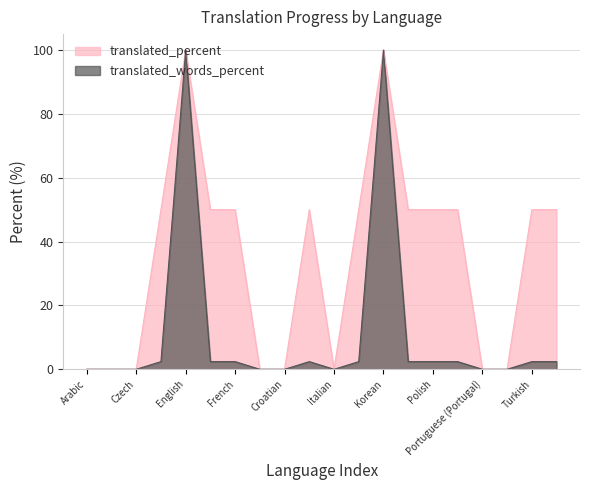

The translated_percent series shows 70.5 at Ukrainian. True or false?

False